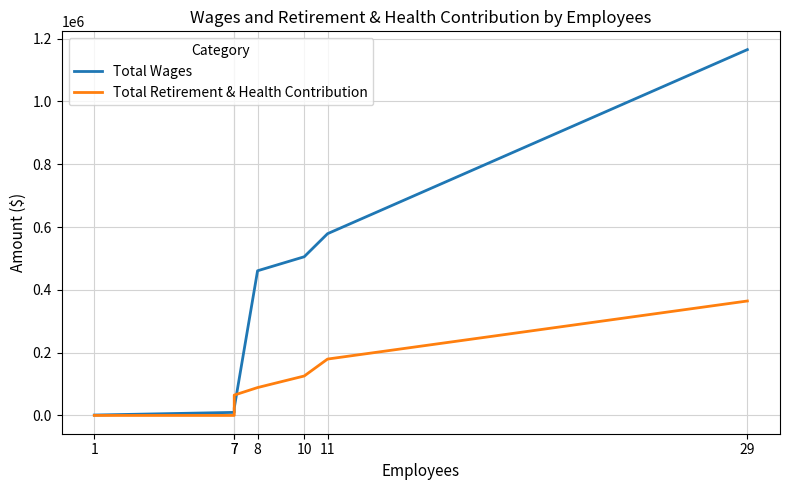

Between 7 and 29, which series saw the biggest shift?

Total Wages